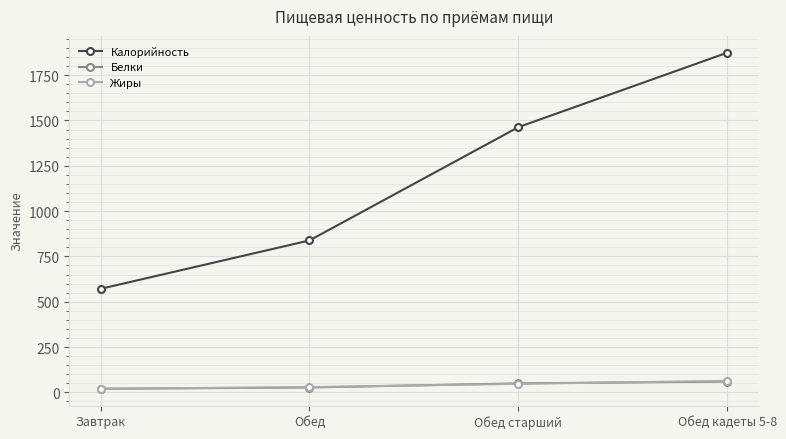

Which series has the largest range (max minus min)?

Калорийность